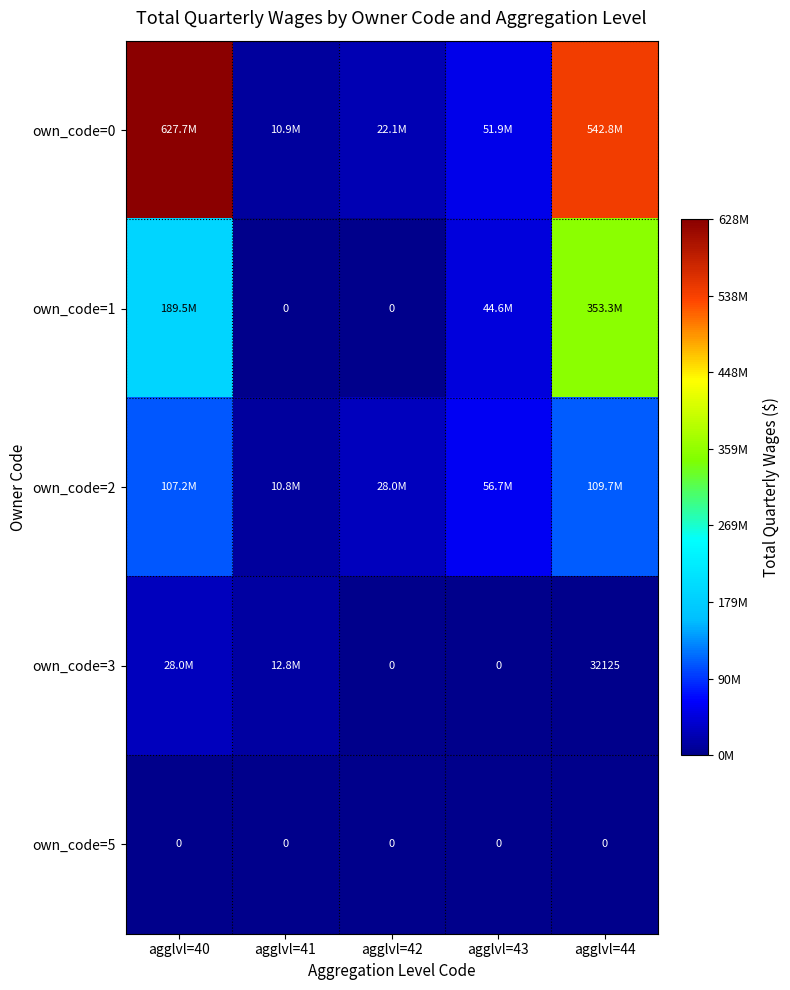

At how many categories does at least one series exceed 47691901?

3